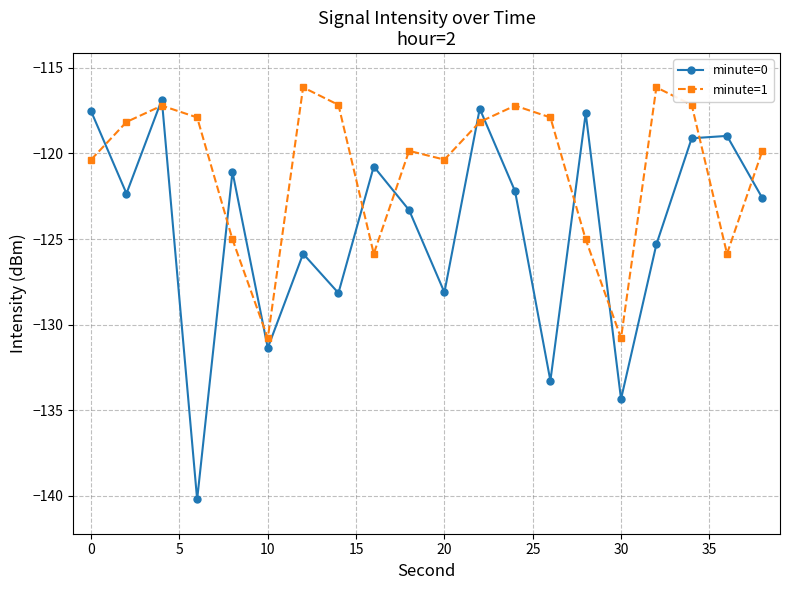

What is the minimum value for minute=0?

-140.2